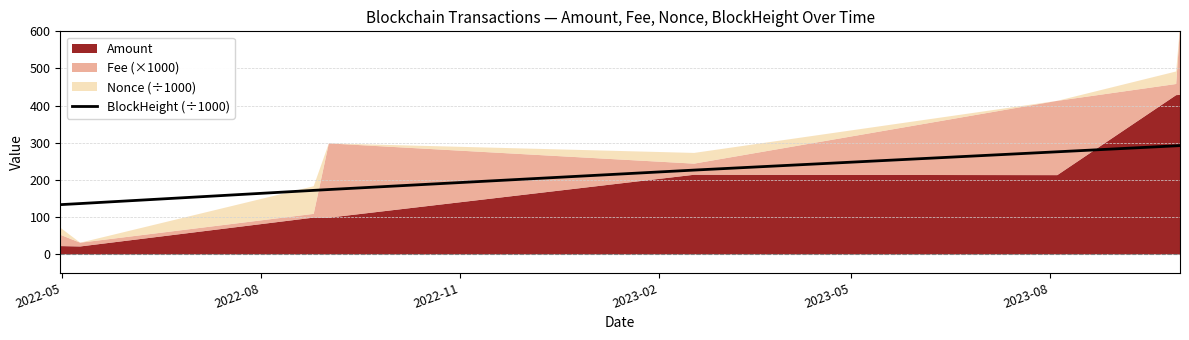

What is the difference between the second highest and minimum values?

158.4